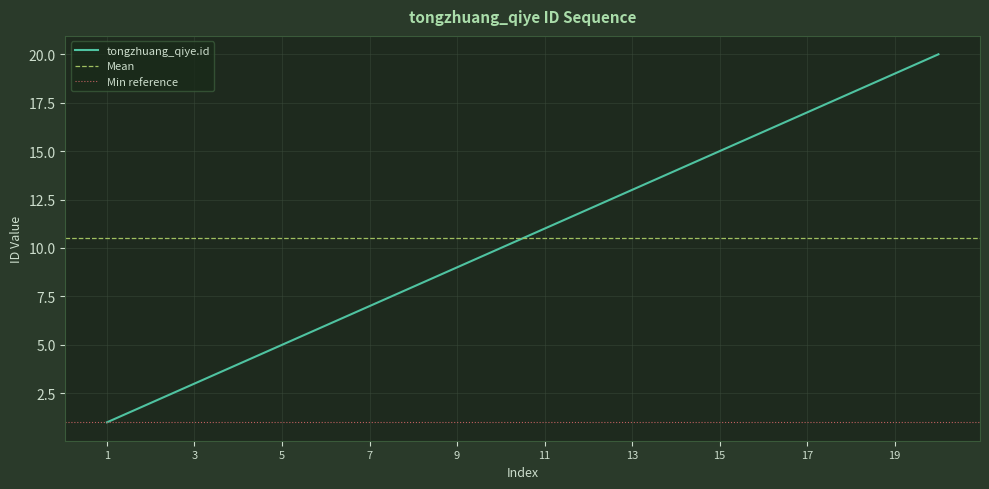

What is the smallest value displayed?

1